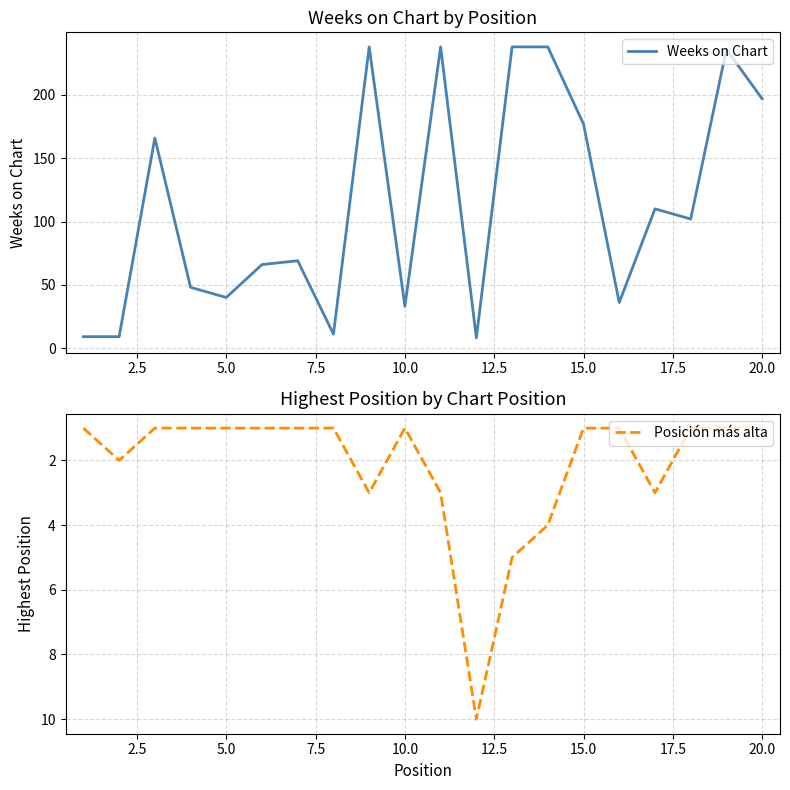

Which series has the widest spread of values?

Weeks on Chart